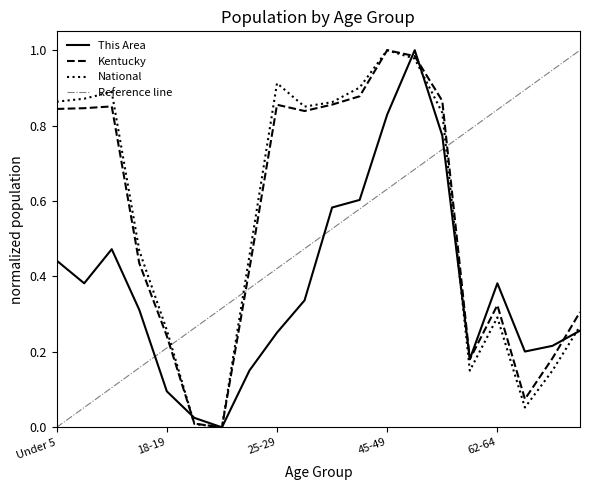

How many intersections are there between Reference line and National?

3